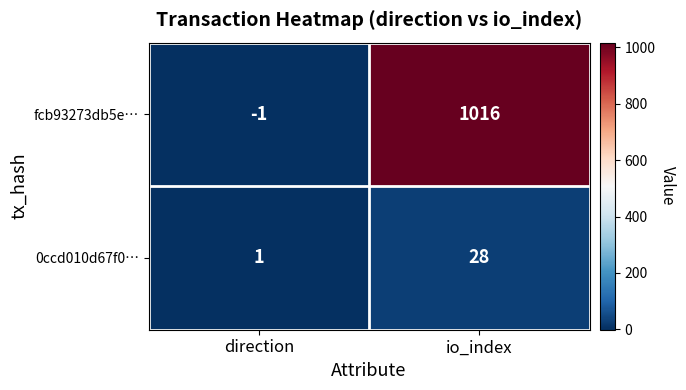

The value of fcb93273db5e… at io_index is 1016. True or false?

True